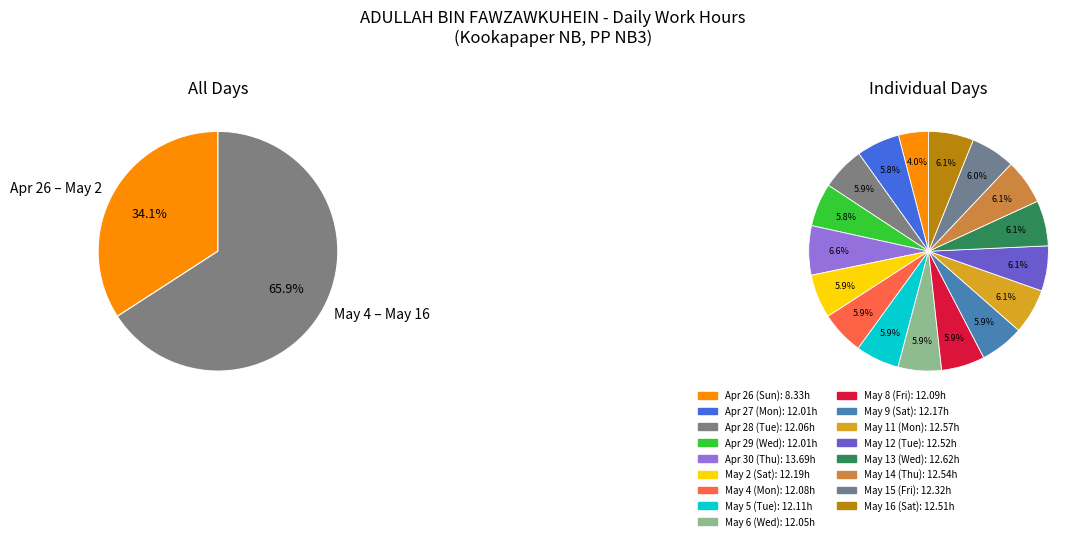

Is there any slice that represents more than half of the pie?

No